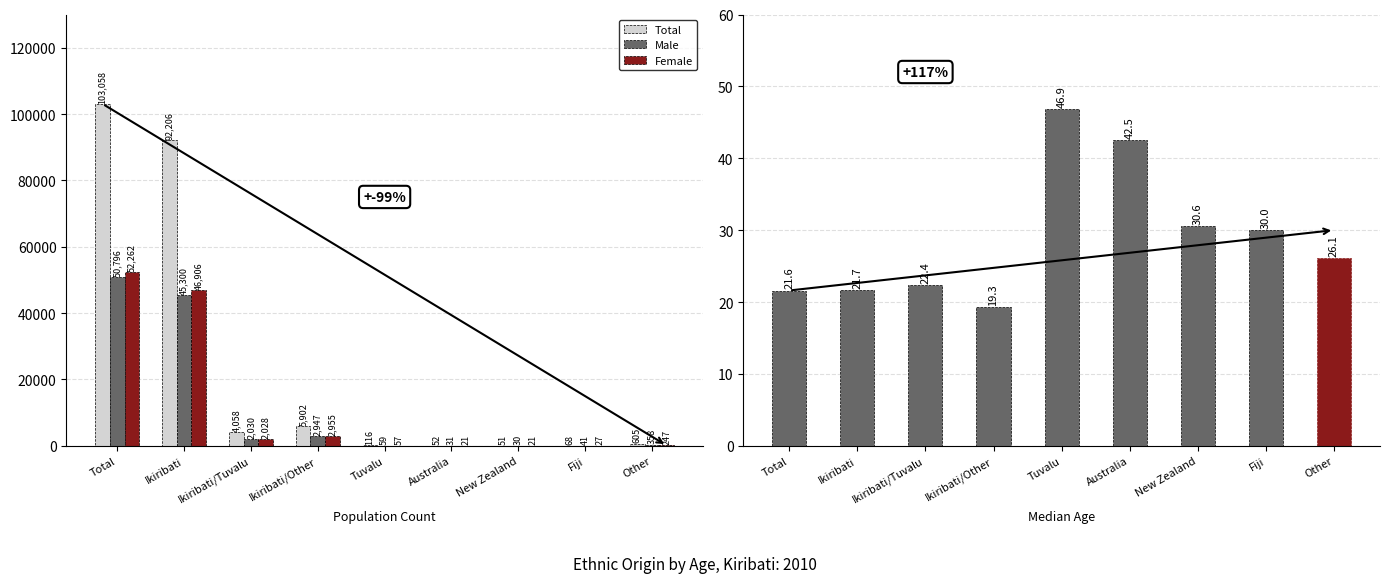

What is the smallest value displayed?

19.3